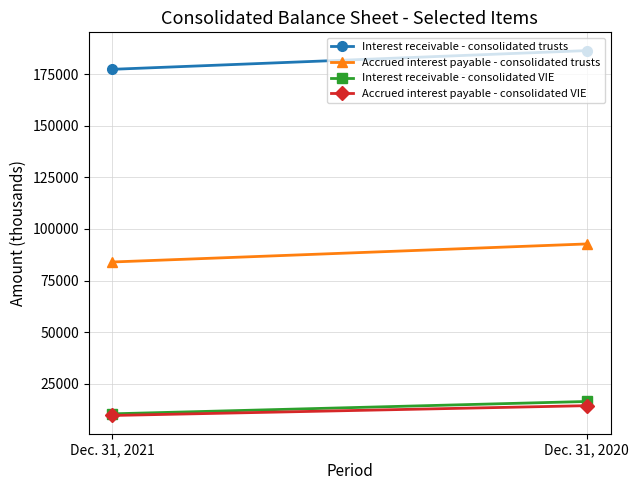

Count the Interest receivable - consolidated VIE values in the range 10418 to 16401.

2